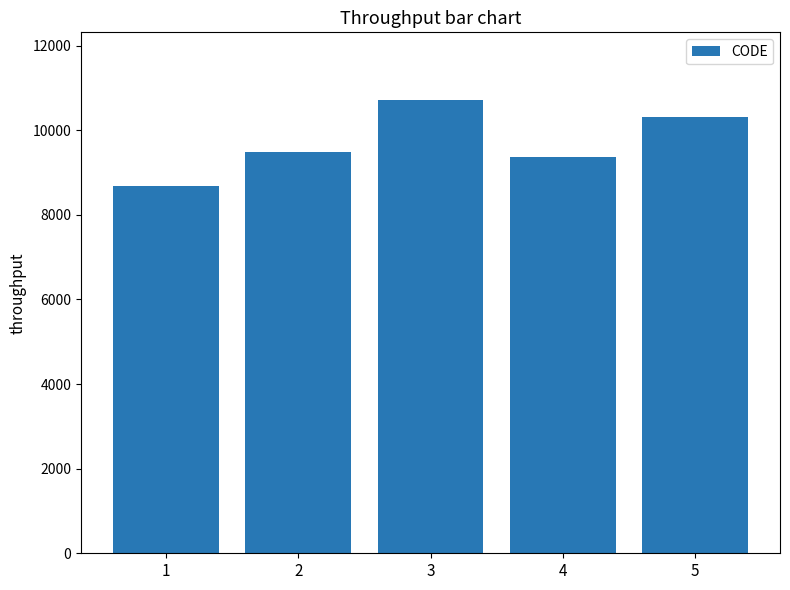

What is the ratio of the value at 2 to the value at 4?

1.0